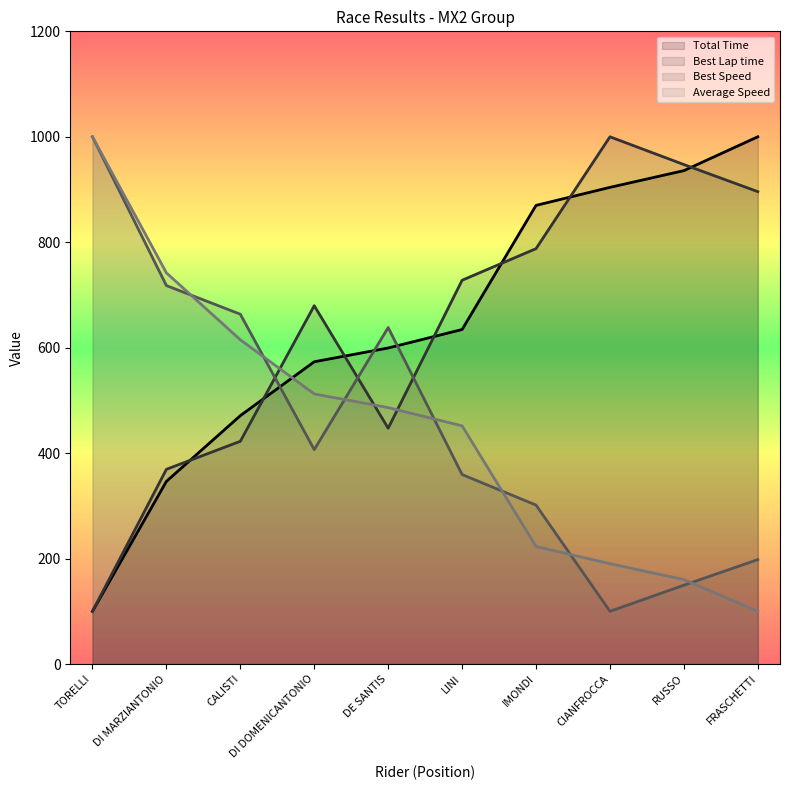

What is the label of the 3rd point from the left?

CALISTI